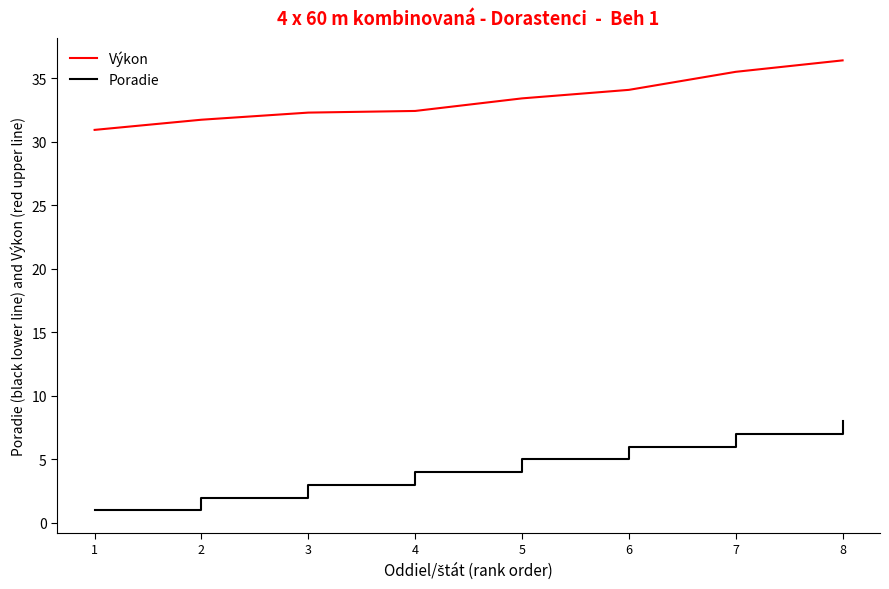

Is this an area chart (filled region under the line)?

No